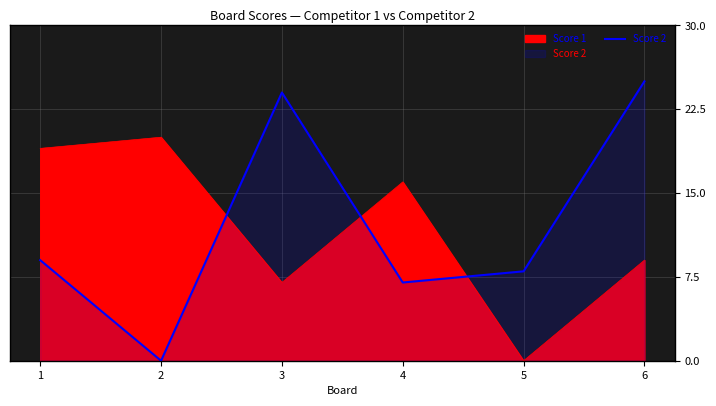

What is the average value?

12